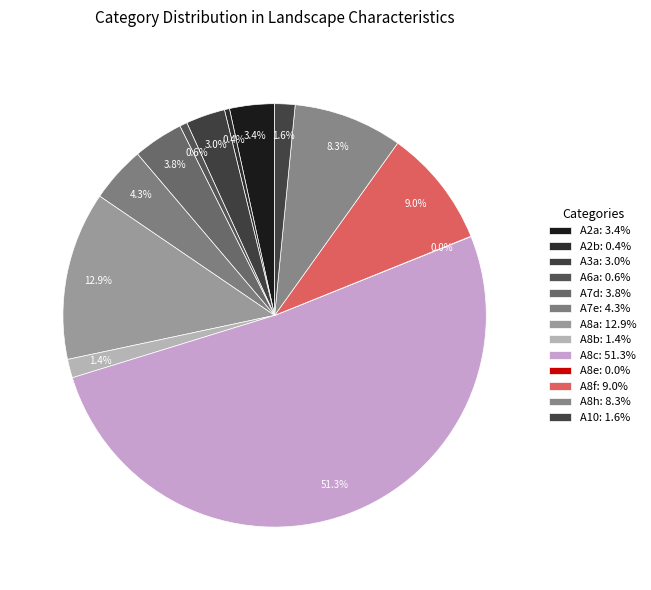

How much of the chart is everything except A2b?

99.6%